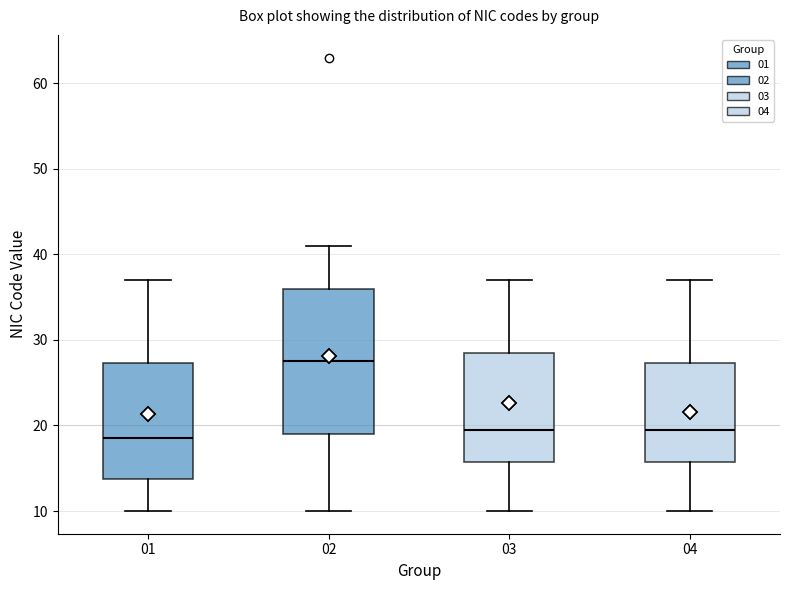

Where is the lower edge of the box at x = 01 on the y-axis? The values are not printed on the chart, so give them approximately, as read against the axis.

14